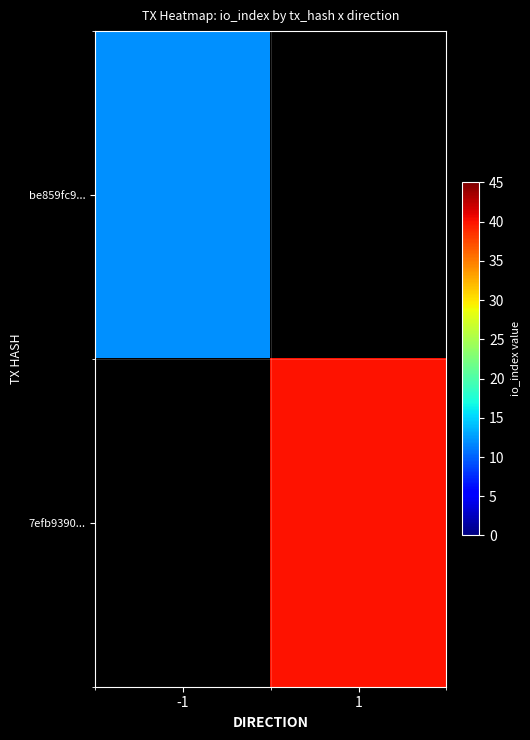

At which label does 7efb9390... reach its peak?

-1